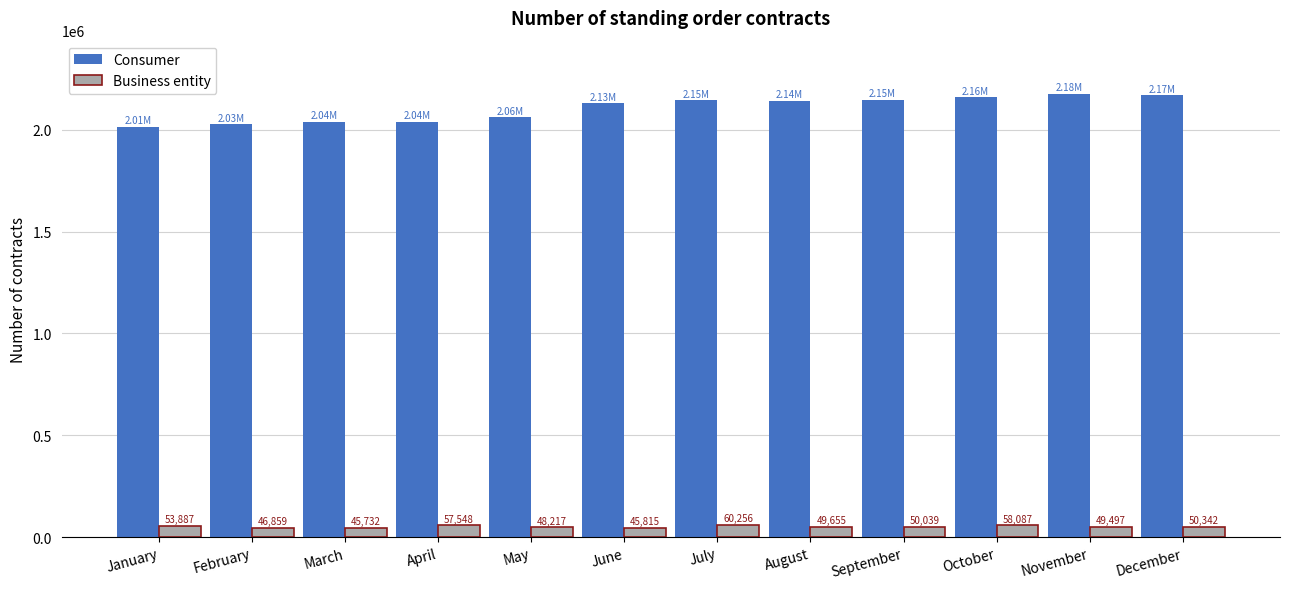

Rank the series at January from lowest to highest value.

Business entity, Consumer